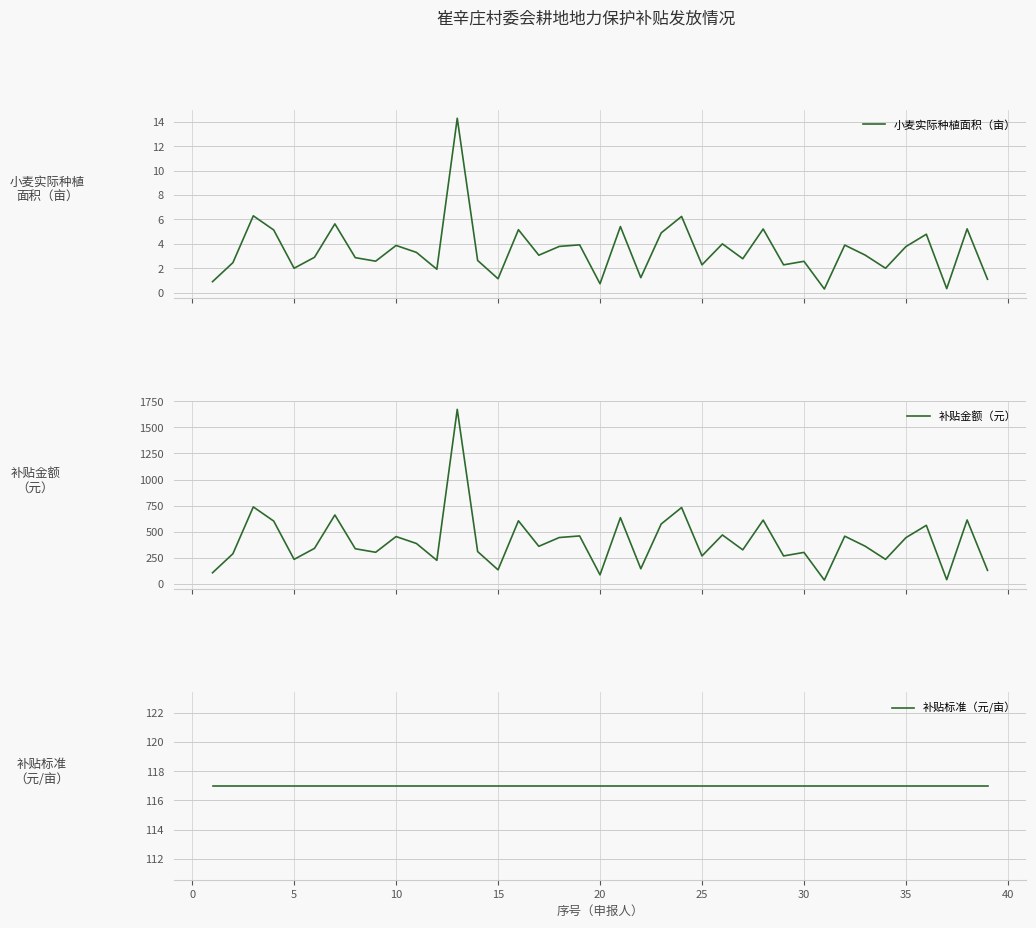

How many intersections are there between 补贴标准（元/亩） and 补贴金额（元）?

7